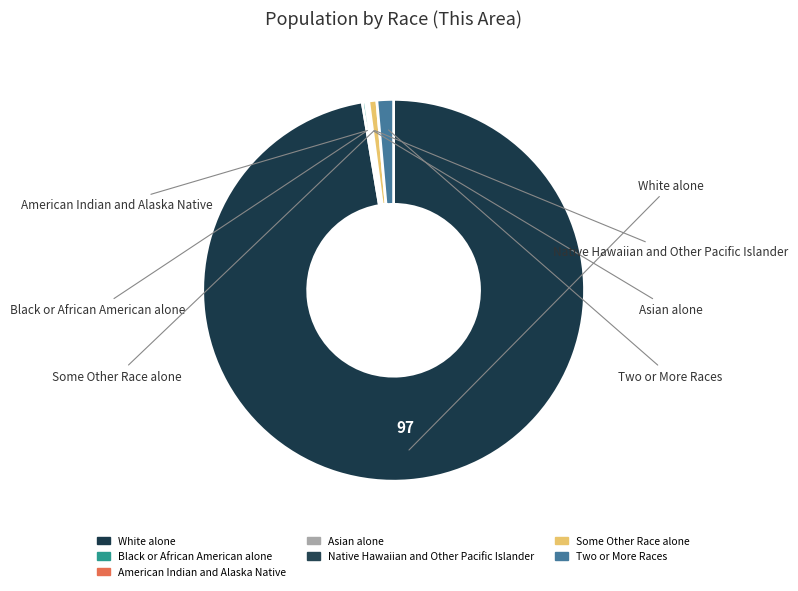

Which category has the biggest portion of the pie?

White alone